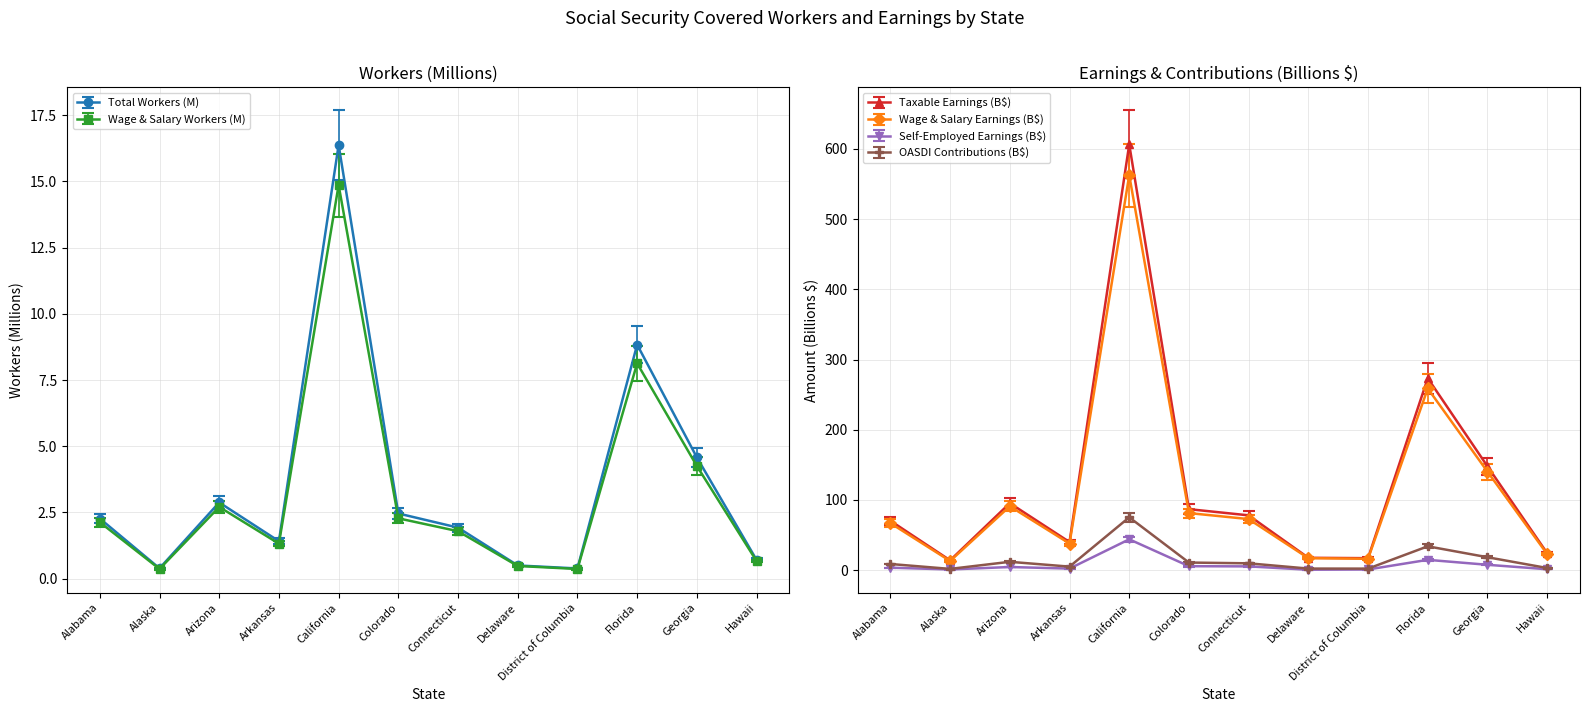

The Self-Employed Earnings series shows 0.9 at Delaware. True or false?

False